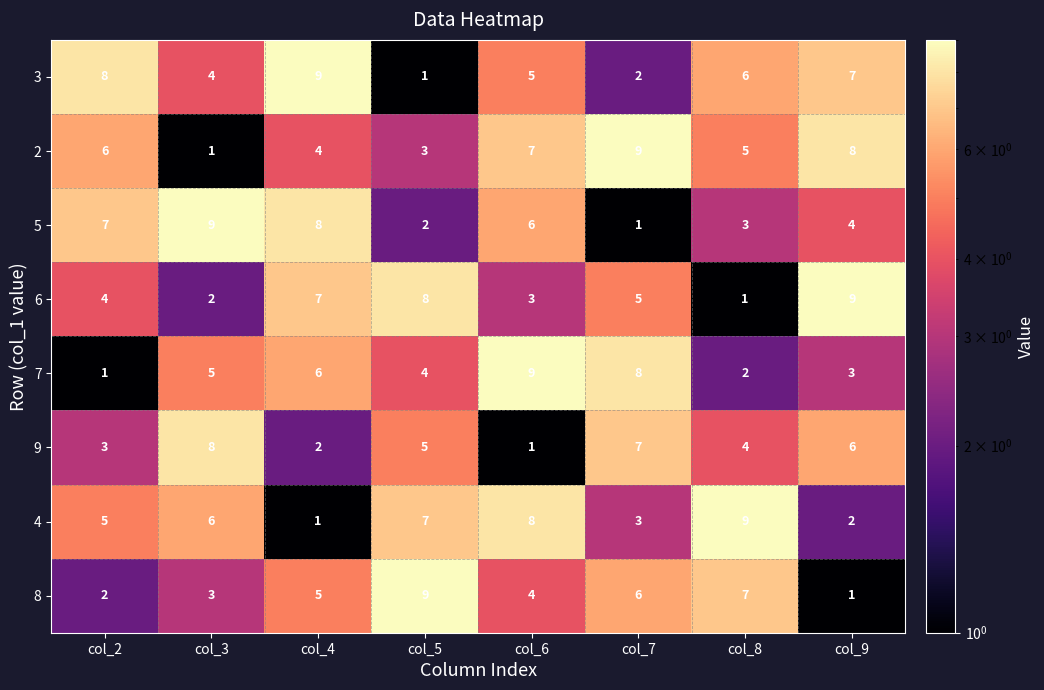

Is the value of 2 at col_9 greater than the value of 7 at col_9?

Yes